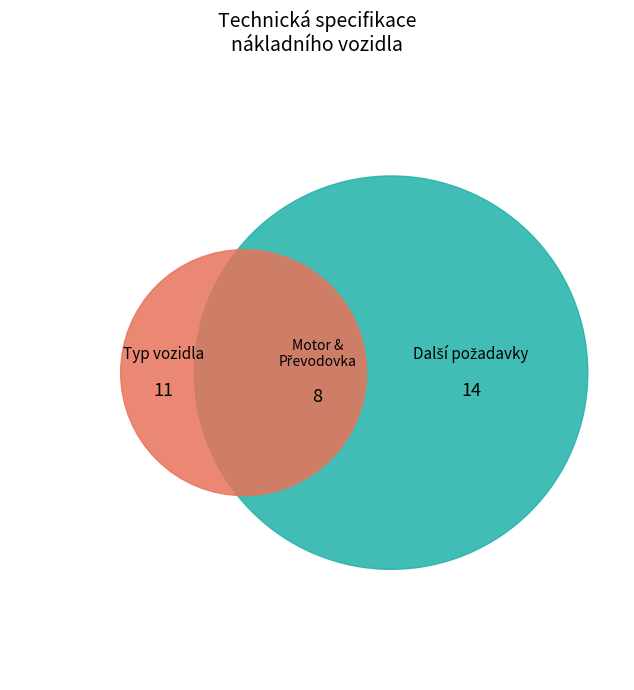

True or false: Další požadavky a vybavení podvozku accounts for 51% of the total.

False